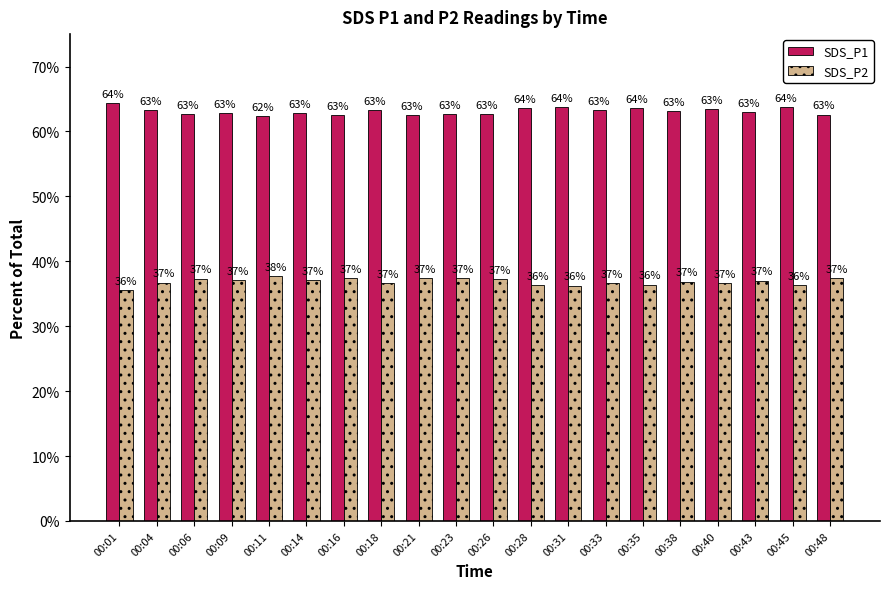

Which series has the largest total across all categories?

SDS_P1